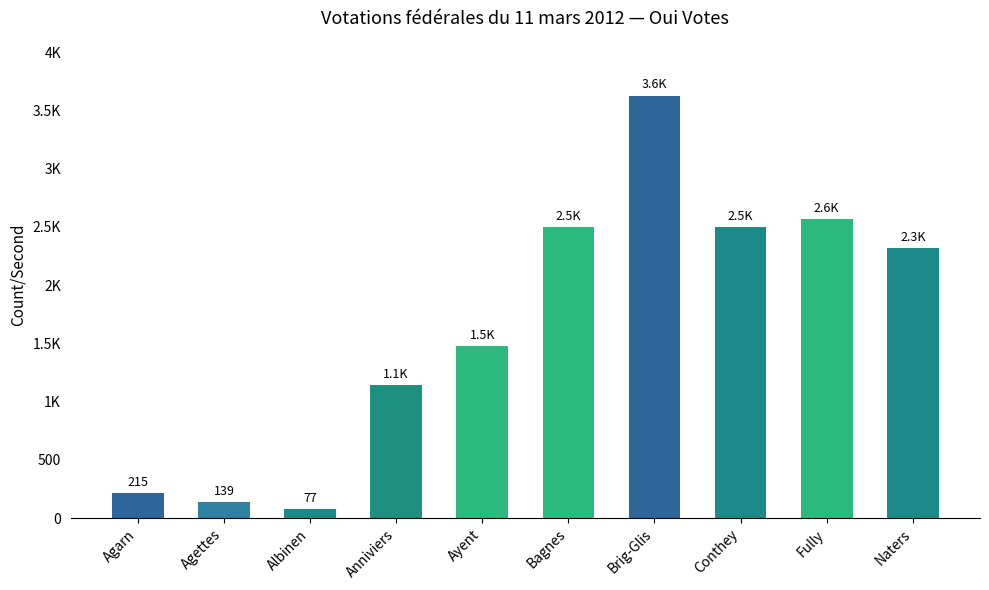

What is the sum of the values at Fully and Conthey?

5065